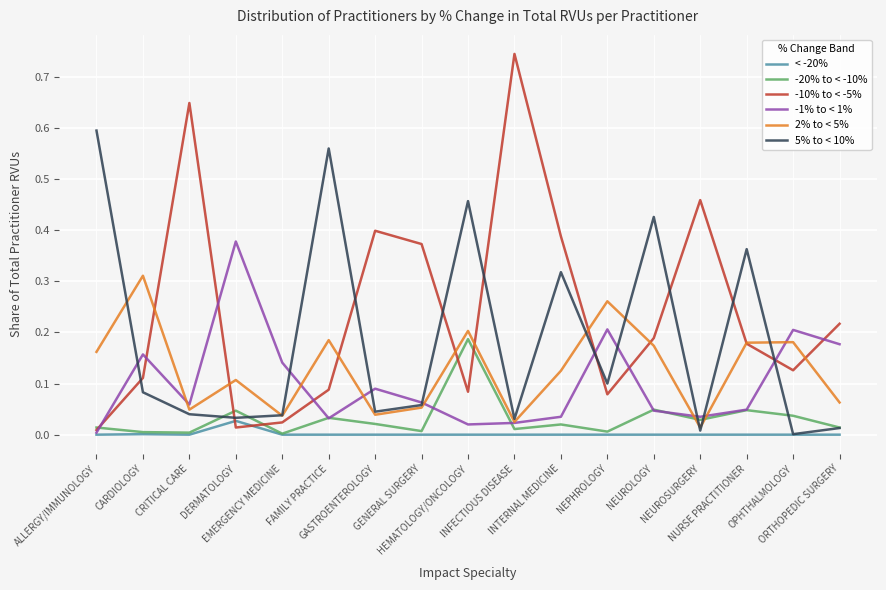

Which series has the largest total across all categories?

-10% to < -5%